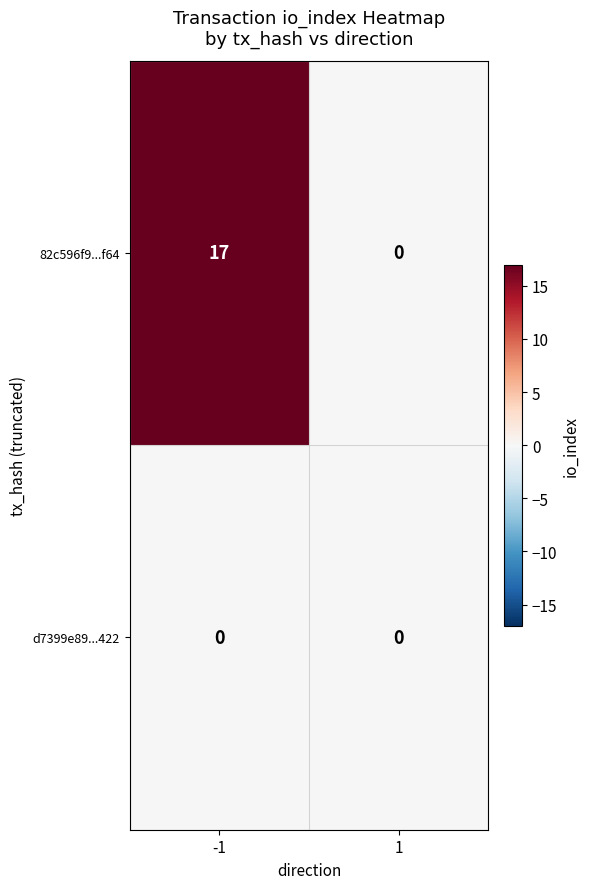

What value does the 82c596f9...f64 series have at -1?

17